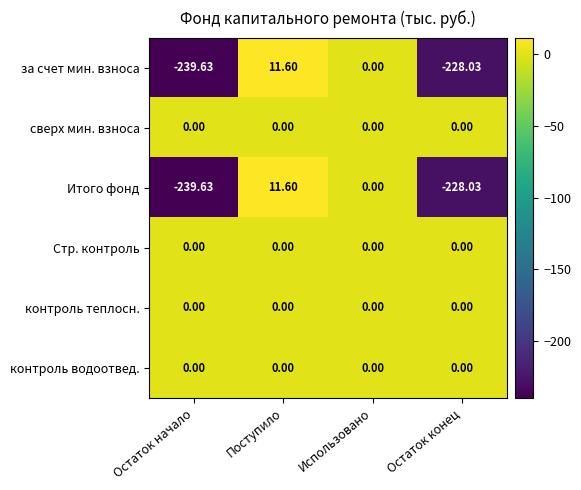

Is the value of сверх мин. взноса at Поступило greater than the value of Итого фонд at Остаток начало?

Yes